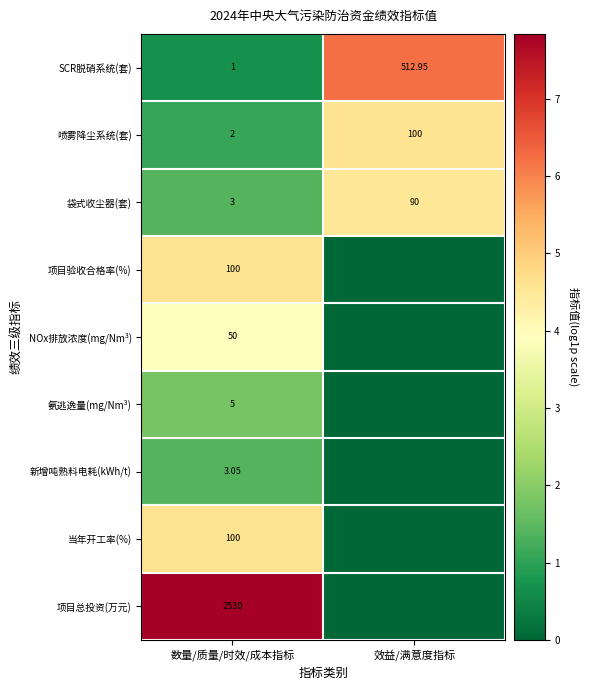

At which label does 喷雾降尘系统(套) reach its minimum?

数量/质量/时效/成本指标